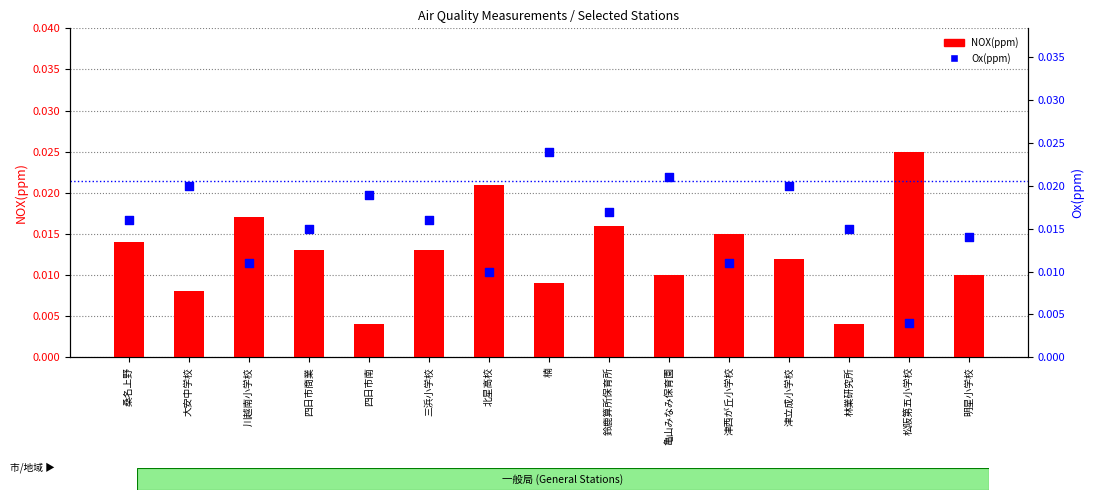

Which series reaches the minimum Y coordinate?

NOX(ppm)